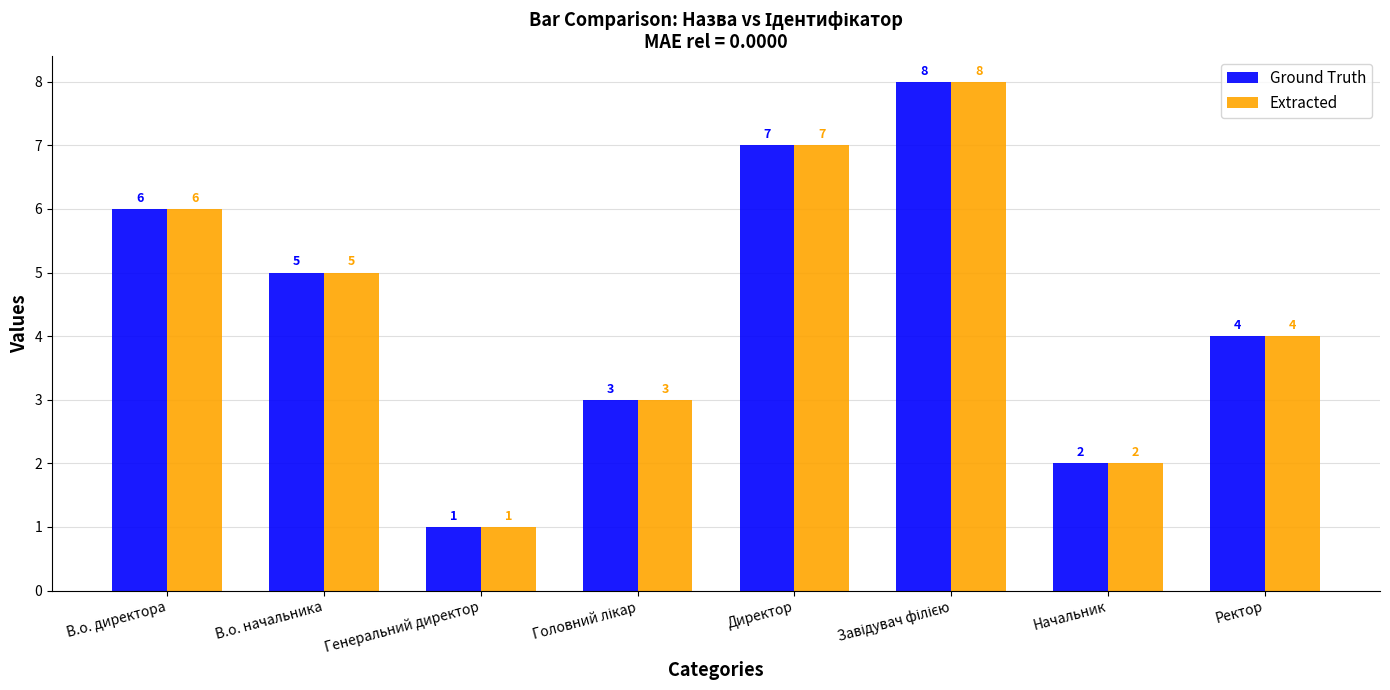

What is the sum of all Extracted values?

36